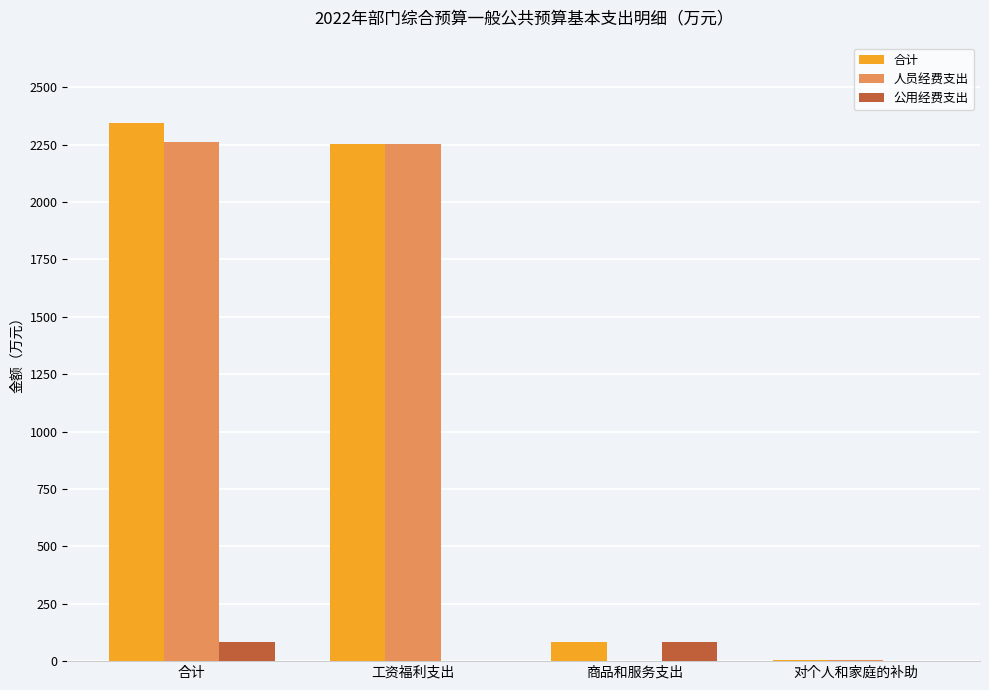

How many data points in 人员经费支出 are above 2254?

2